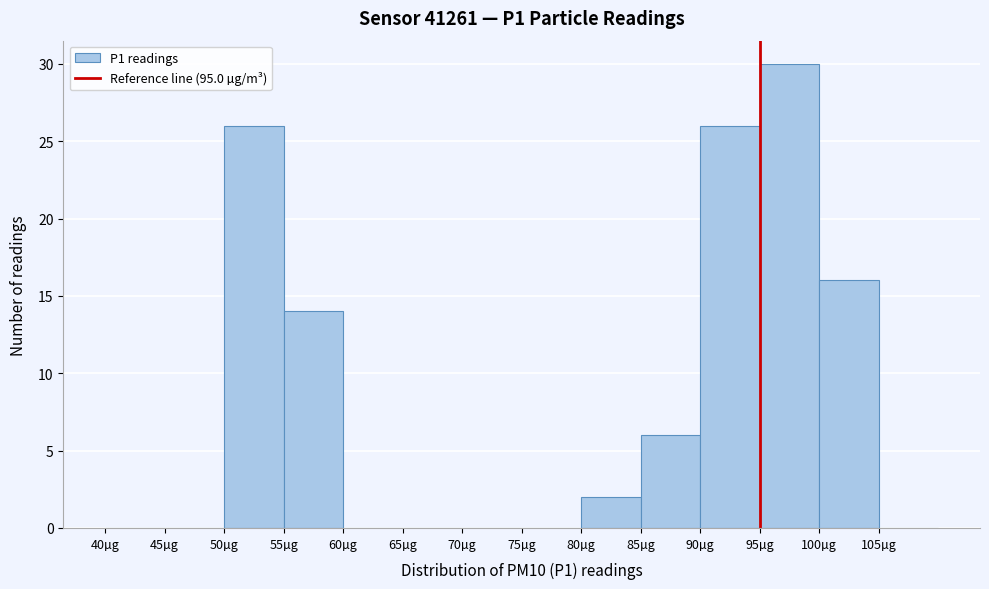

Reading left to right, transcribe this chart: for each bar, give the range it covers on the x-axis and its height. The values are not printed on the chart, so give them approximately, as read against the axis.

40 to 45: 0
45 to 50: 0
50 to 55: 26
55 to 60: 14
60 to 65: 0
65 to 70: 0
70 to 75: 0
75 to 80: 0
80 to 85: 2
85 to 90: 6
90 to 95: 26
95 to 100: 30
100 to 105: 16
105 to 110: 0